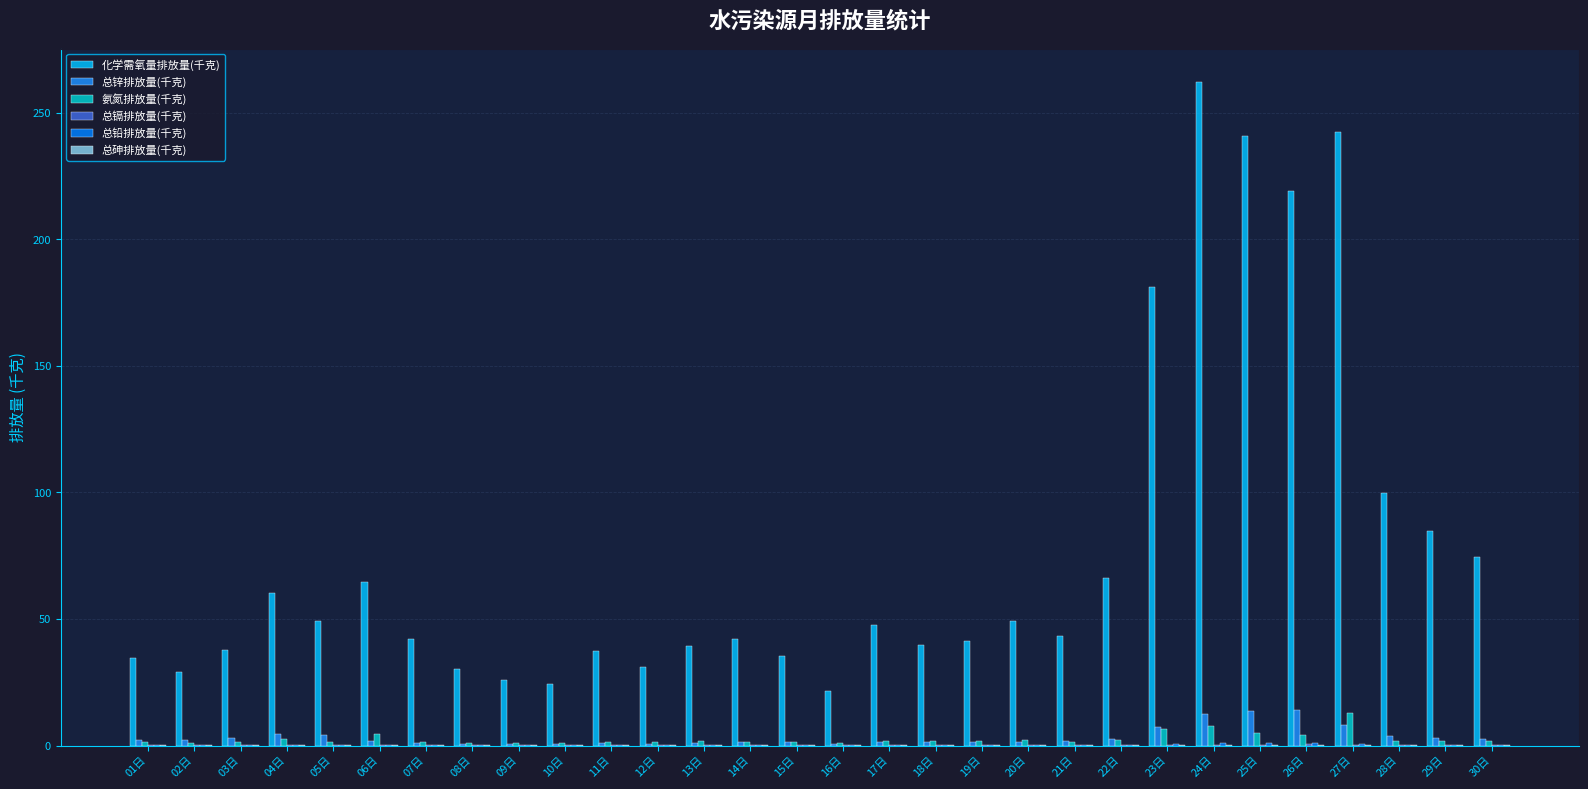

At which label is 总铅排放量(千克) closest to 0?

21日